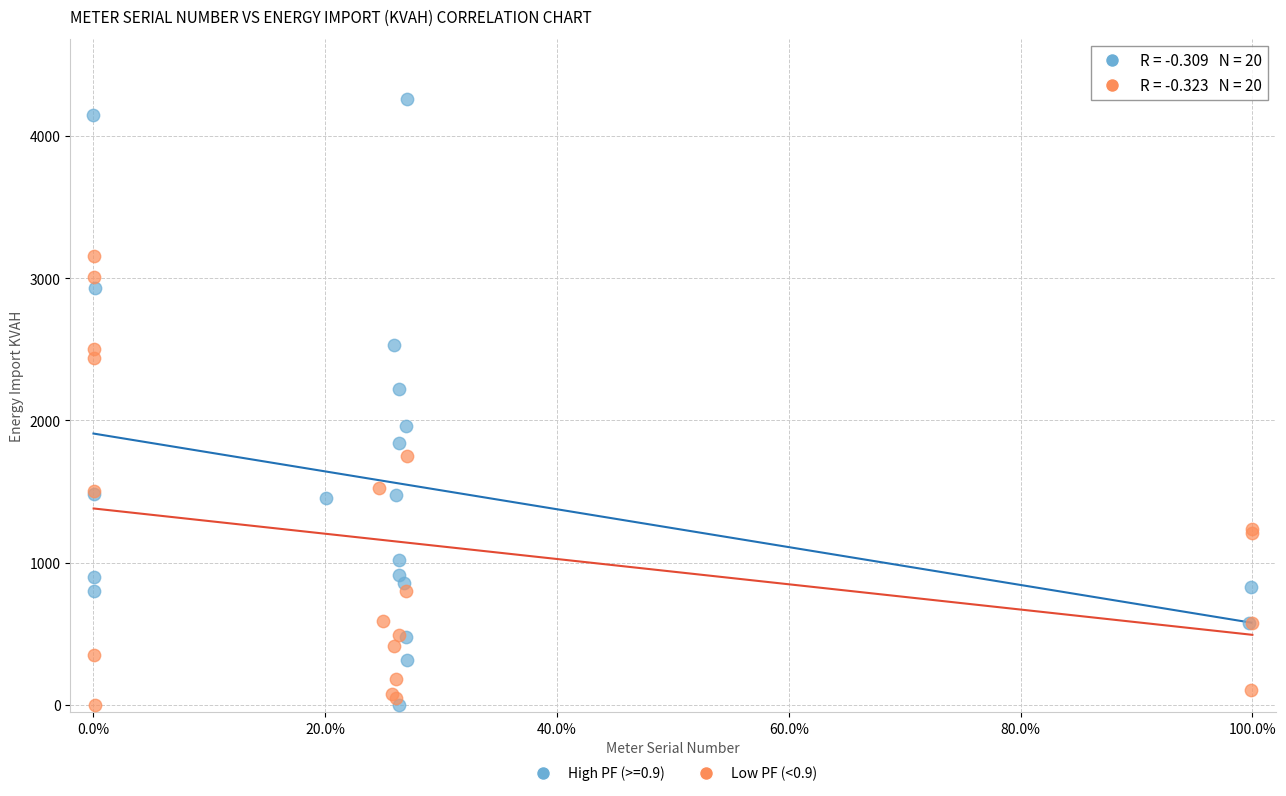

Which series contains the highest Y value?

High PF (>=0.9)